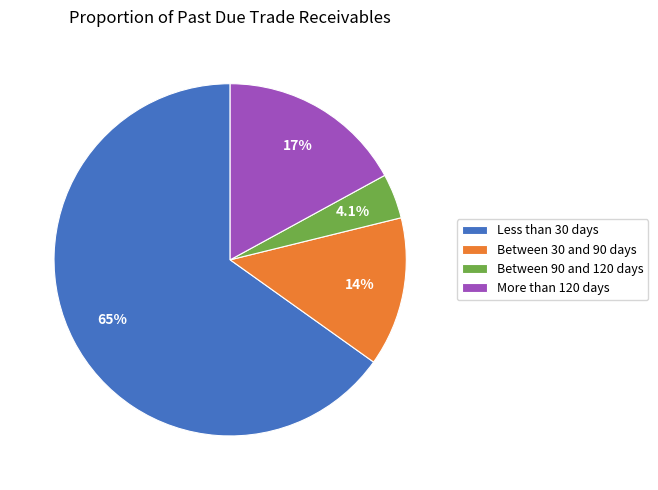

Is Less than 30 days the majority of the pie?

Yes